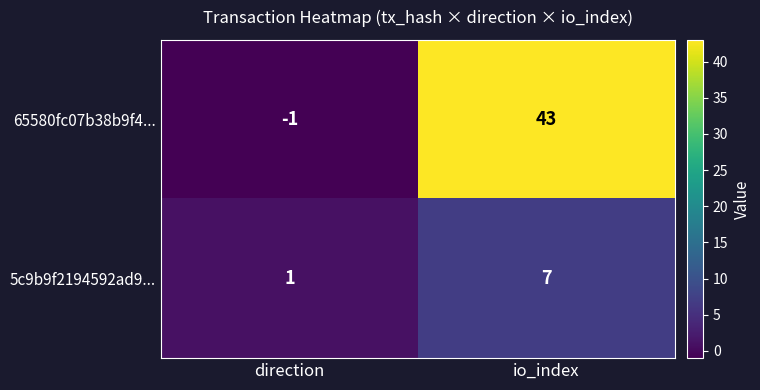

At which label does 65580fc07b38b9f4... reach its minimum?

direction